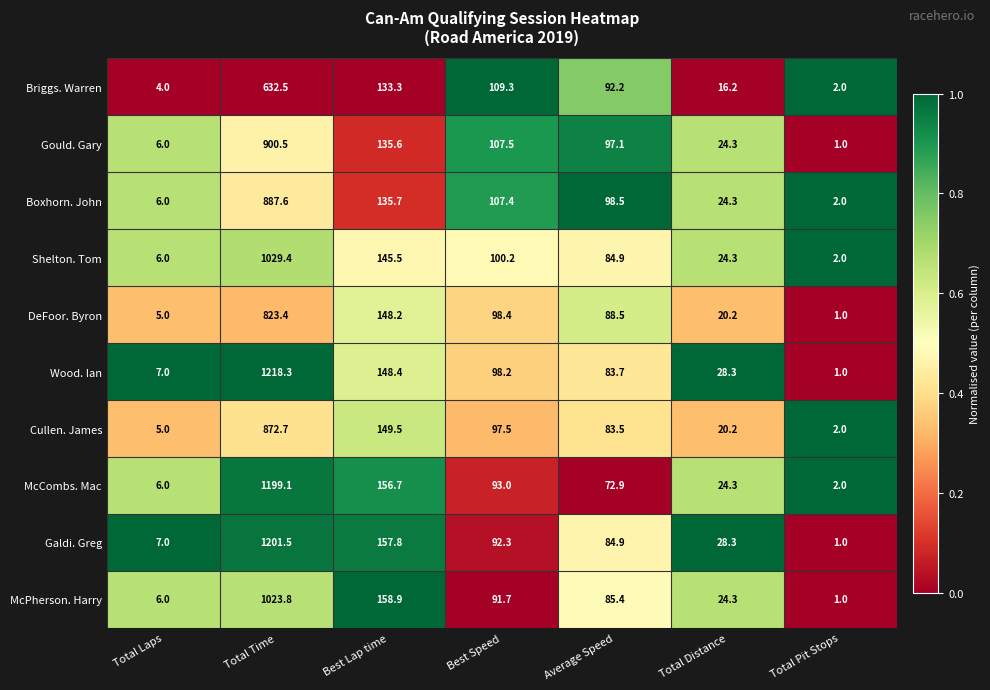

Rank the series by their maximum value, from lowest to highest.

Briggs. Warren, DeFoor. Byron, Cullen. James, Boxhorn. John, Gould. Gary, McPherson. Harry, Shelton. Tom, McCombs. Mac, Galdi. Greg, Wood. Ian